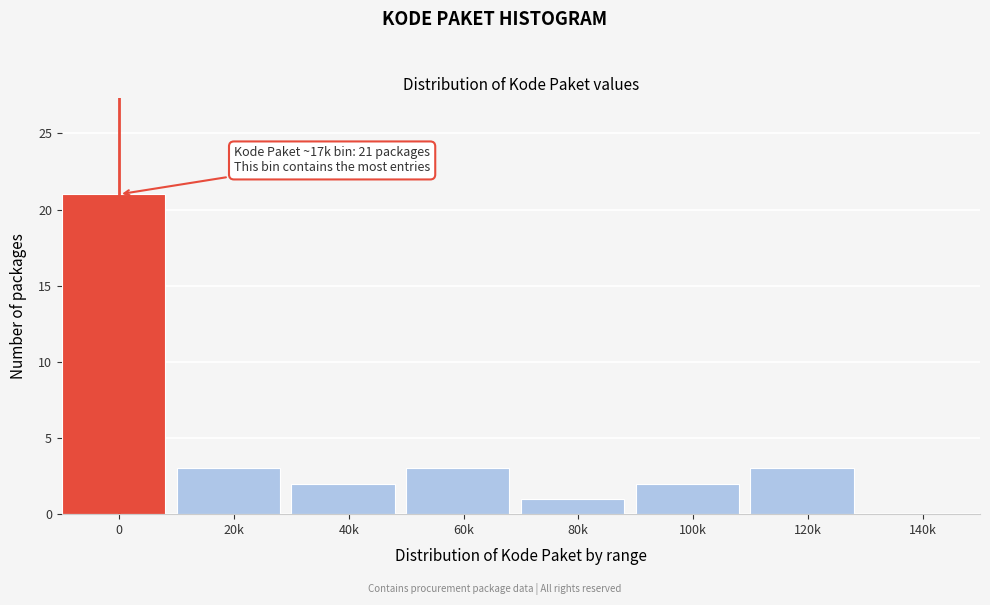

Reading left to right, list all the values displayed in this chart.

0=21	20k=3	40k=2	60k=3	80k=1	100k=2	120k=3	140k=0